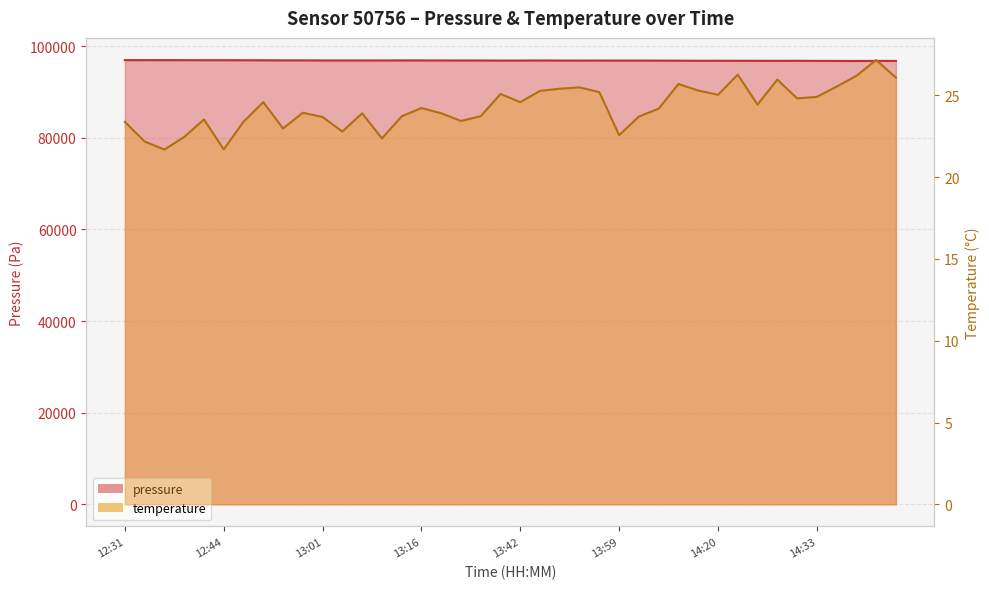

What are all the series names shown in the legend?

pressure, temperature